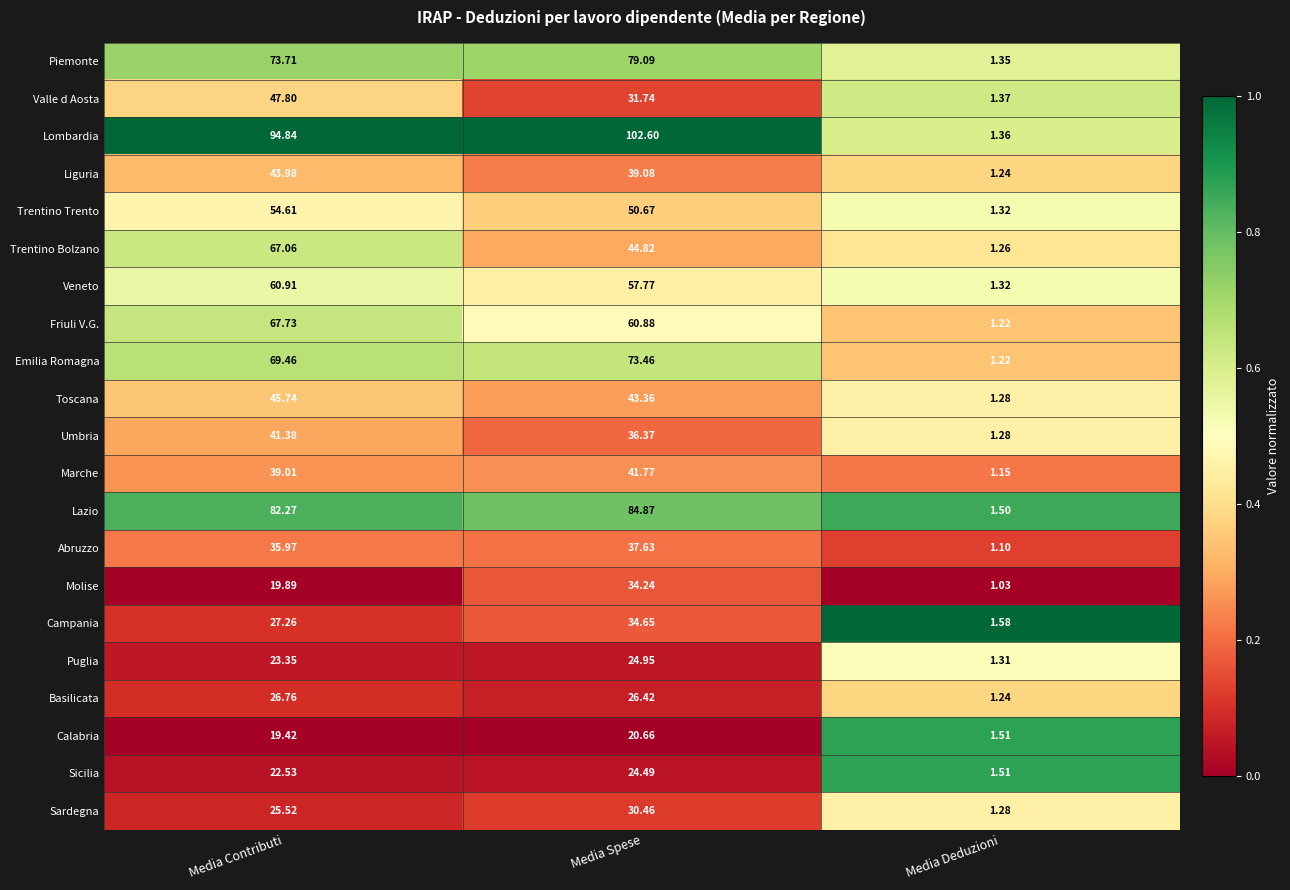

Rank the series at Media Contributi from highest to lowest value.

Lombardia, Lazio, Piemonte, Emilia Romagna, Friuli V.G., Trentino Bolzano, Veneto, Trentino Trento, Valle d Aosta, Toscana, Liguria, Umbria, Marche, Abruzzo, Campania, Basilicata, Sardegna, Puglia, Sicilia, Molise, Calabria